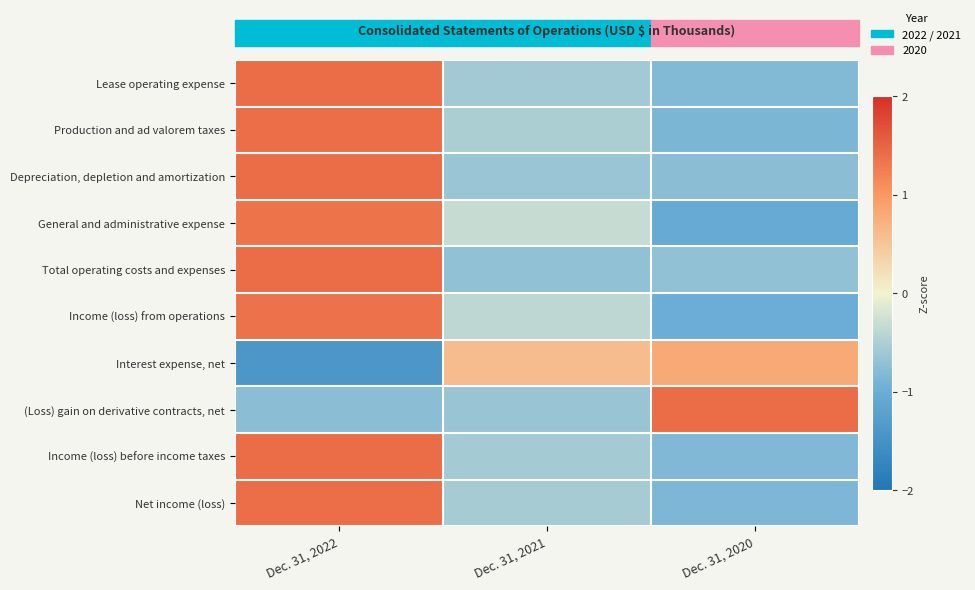

What is the spread (max minus min) of values at Dec. 31, 2021?

1.3